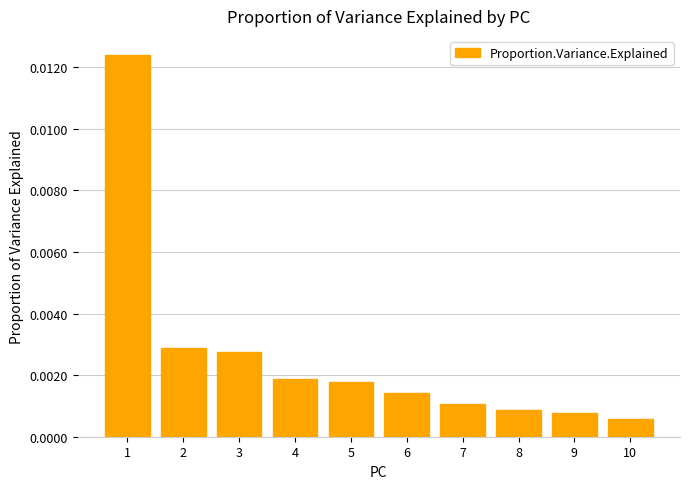

Between 3 and 8, which is larger?

3